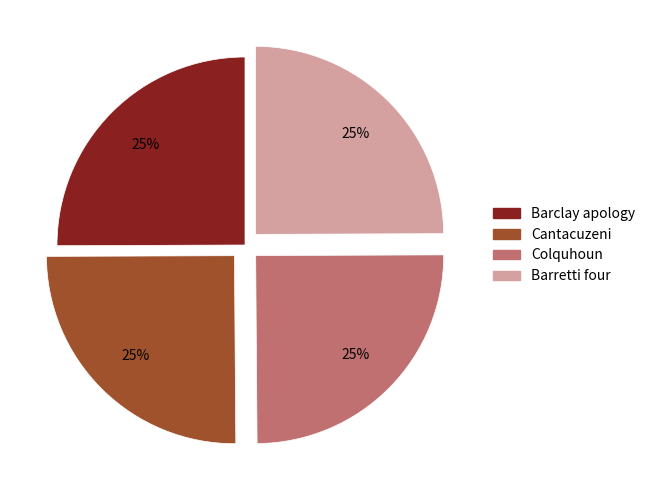

How many segments does this pie chart have?

4